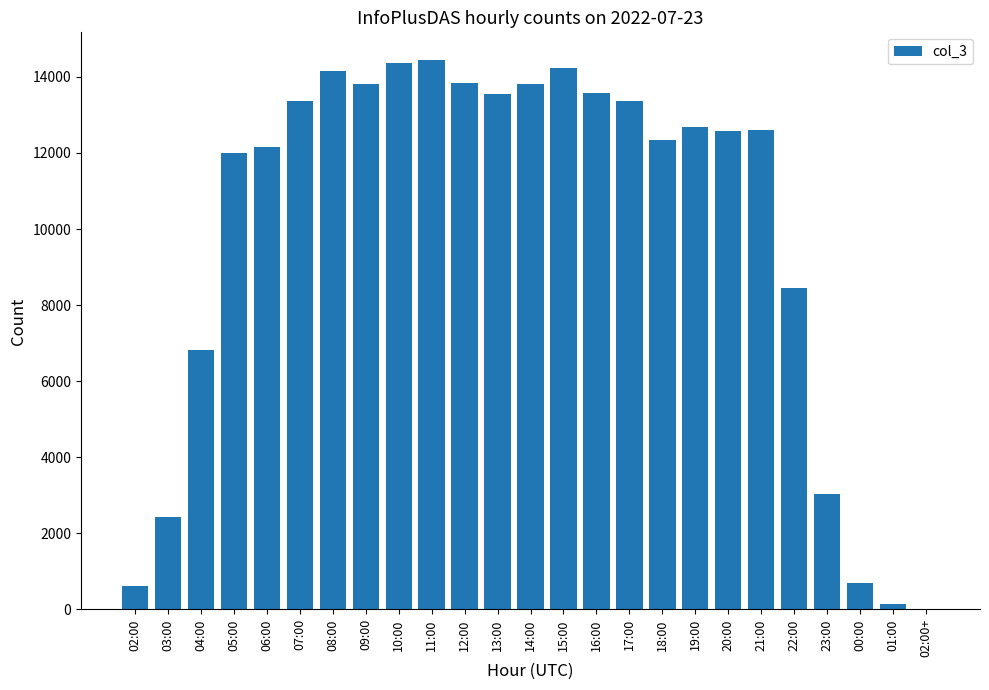

What value does the data have at 03:00?

2426